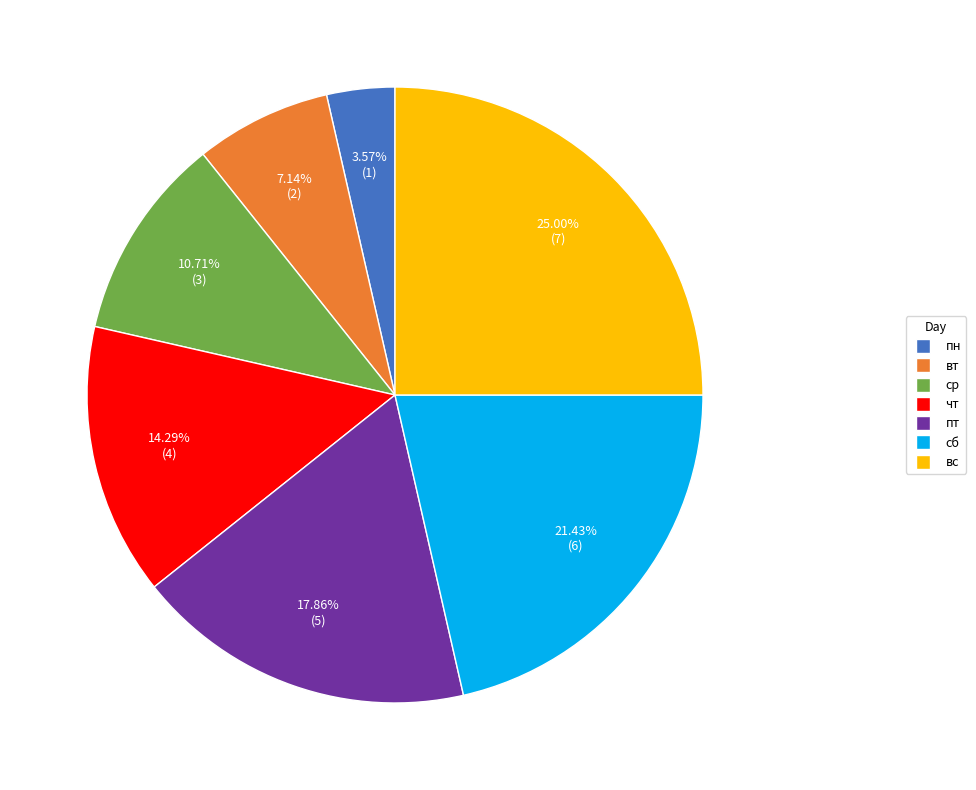

Between сб and пн, which is larger?

сб